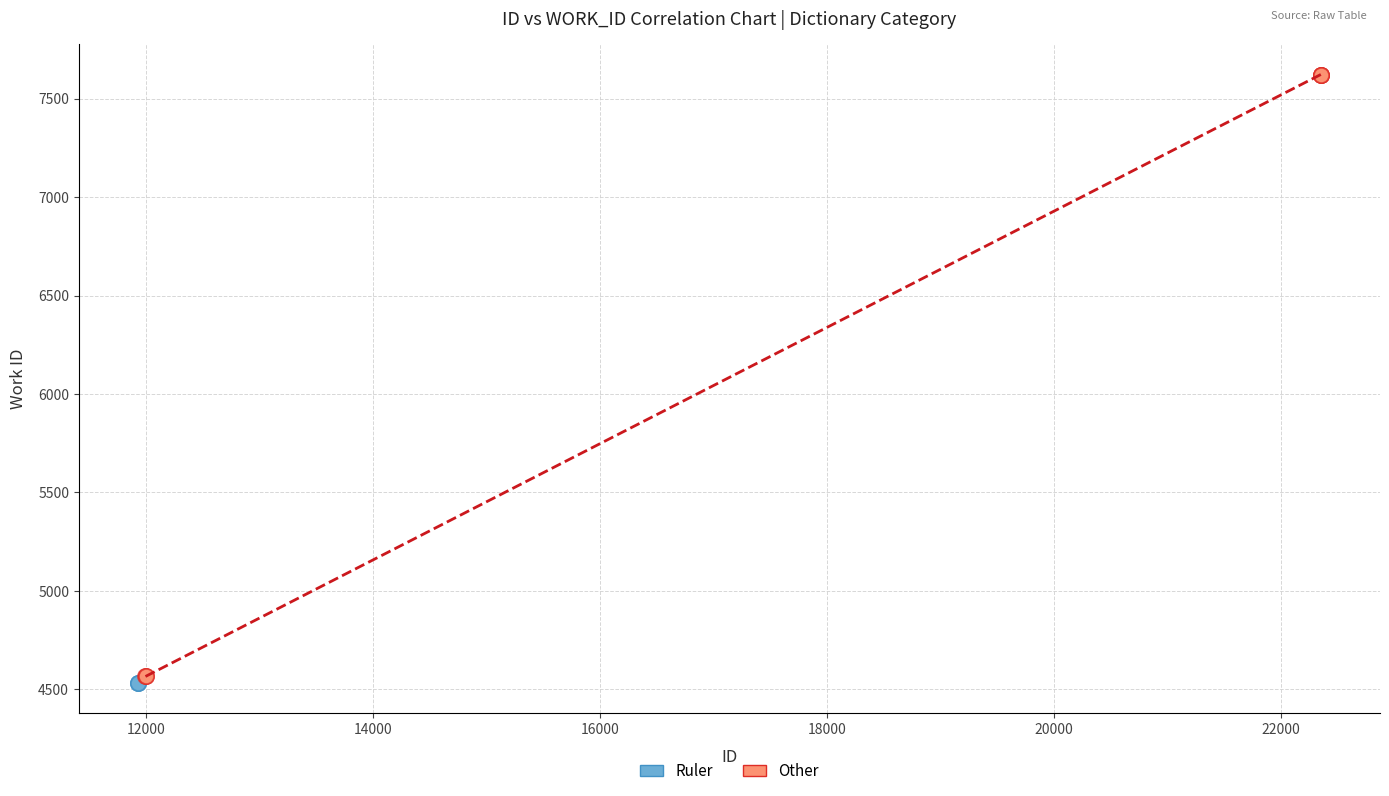

What are all the series names shown in the legend?

Ruler, Other